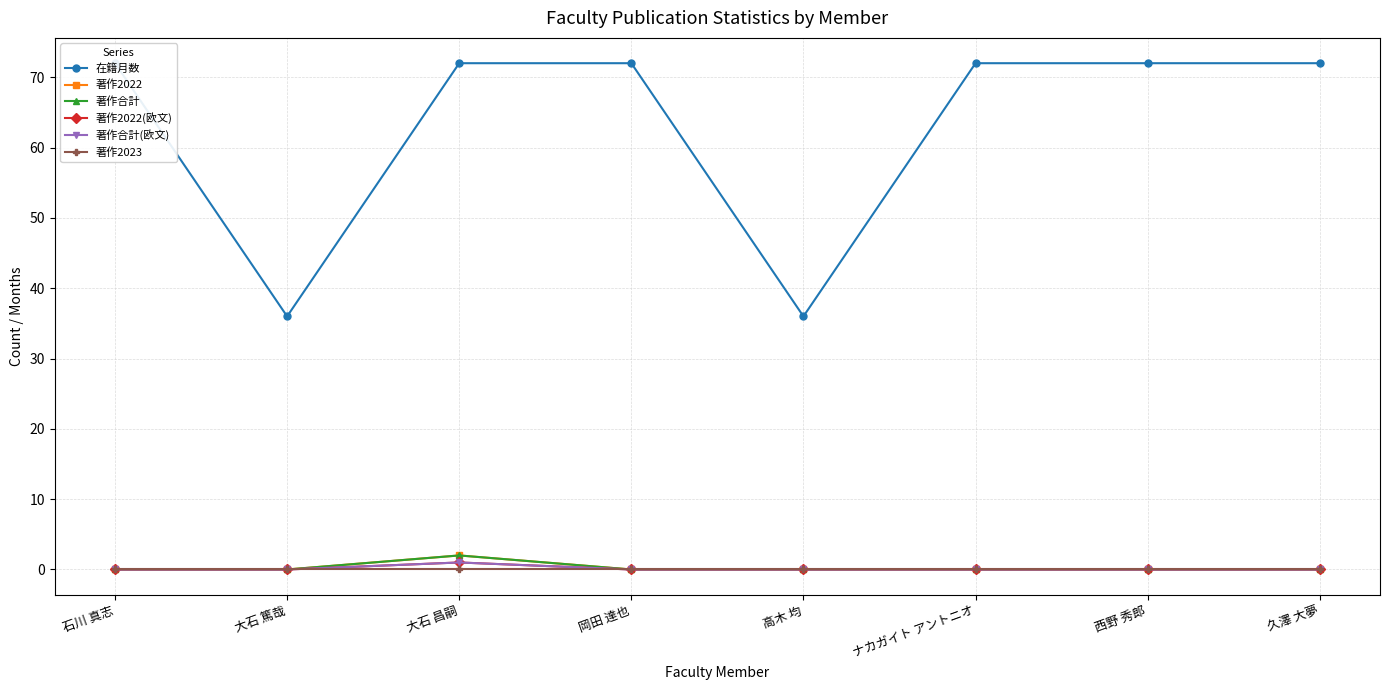

What position from the left is ナカガイト アントニオ?

6